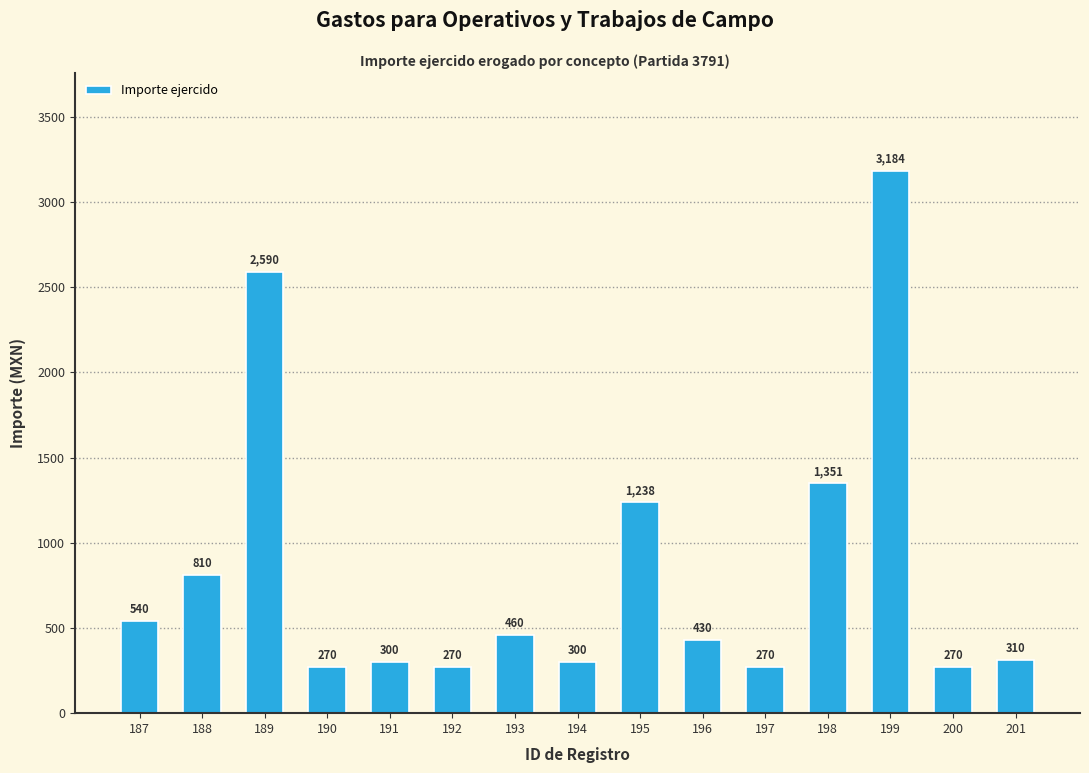

What is the difference between the values at 198 and 199?

1833.2